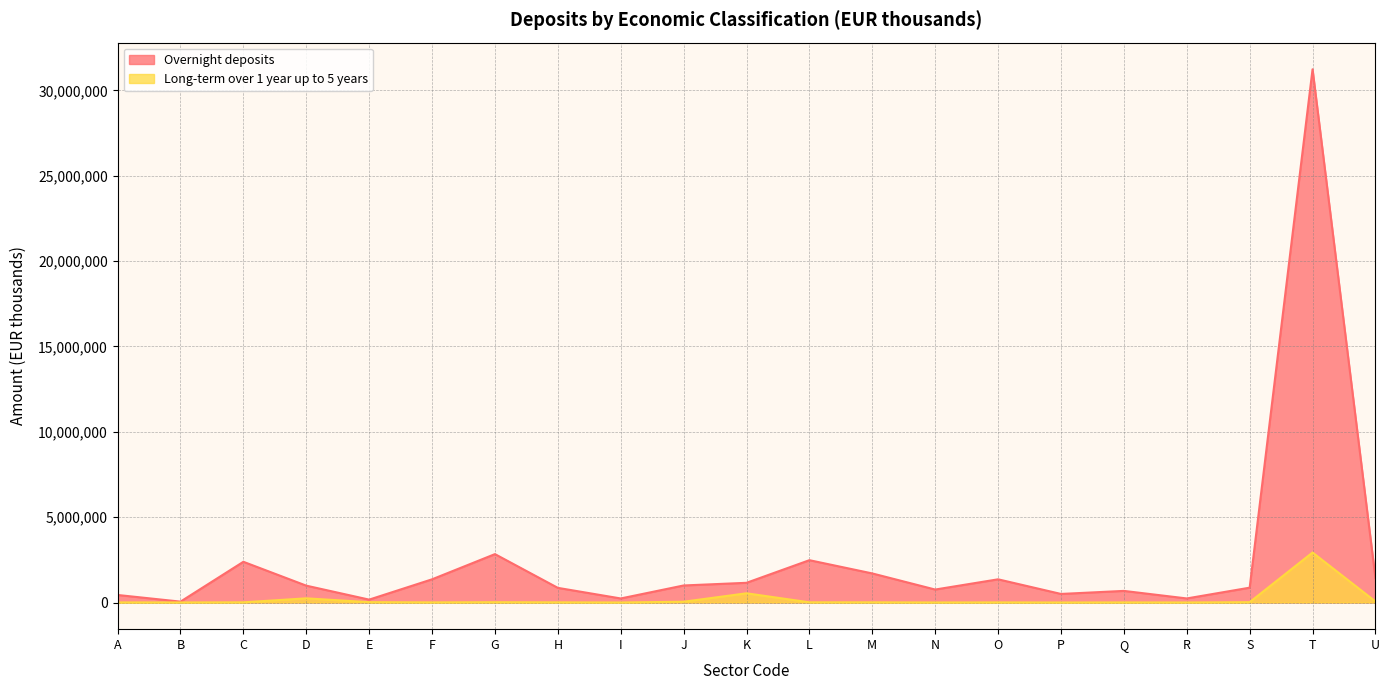

Does the chart display data point markers on the line(s)?

No